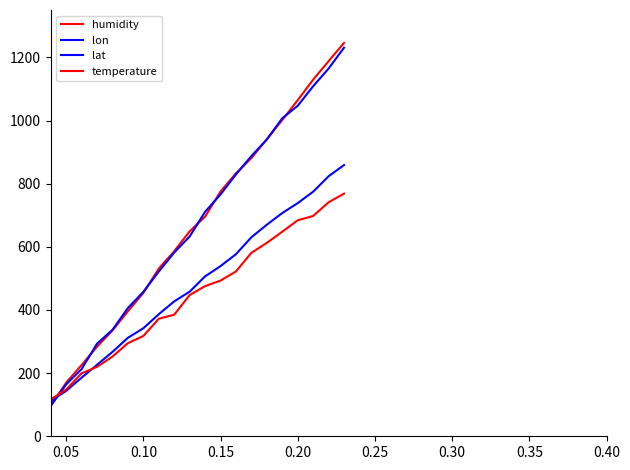

What is the value of the lon point at the 2nd from the left?

164.4